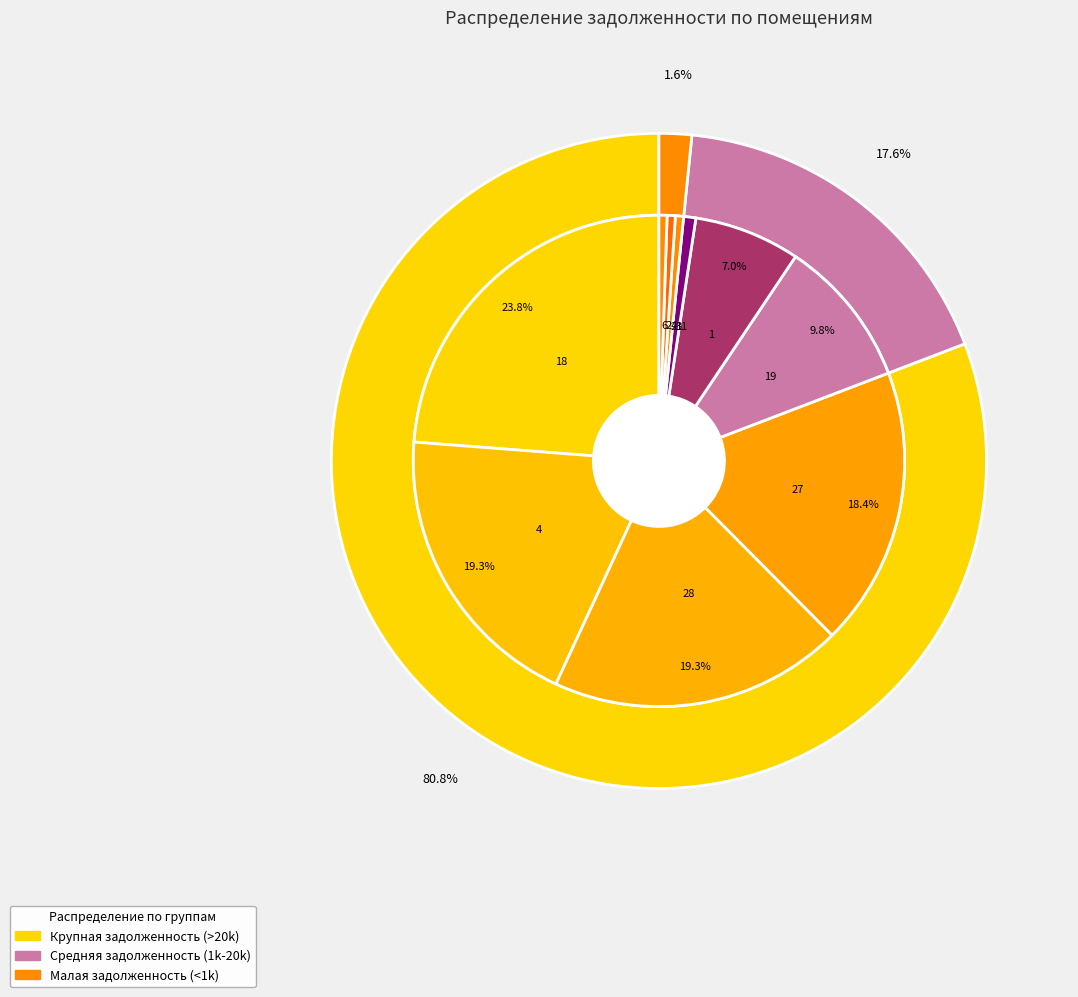

To the nearest percent, what is the difference between the largest and smallest slice percentages?

23%